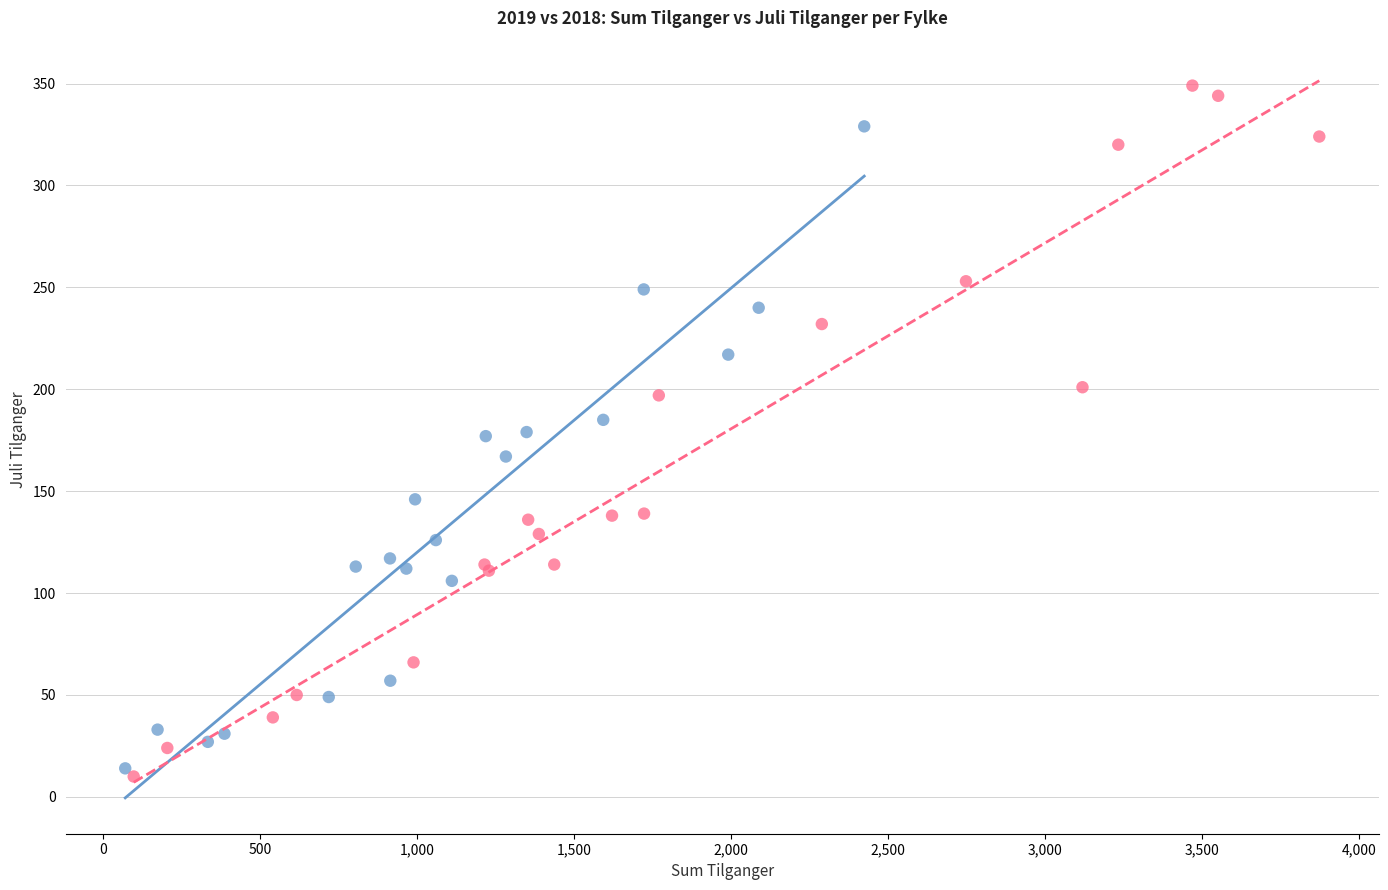

Which series reaches the maximum Y coordinate?

2018 Tilganger